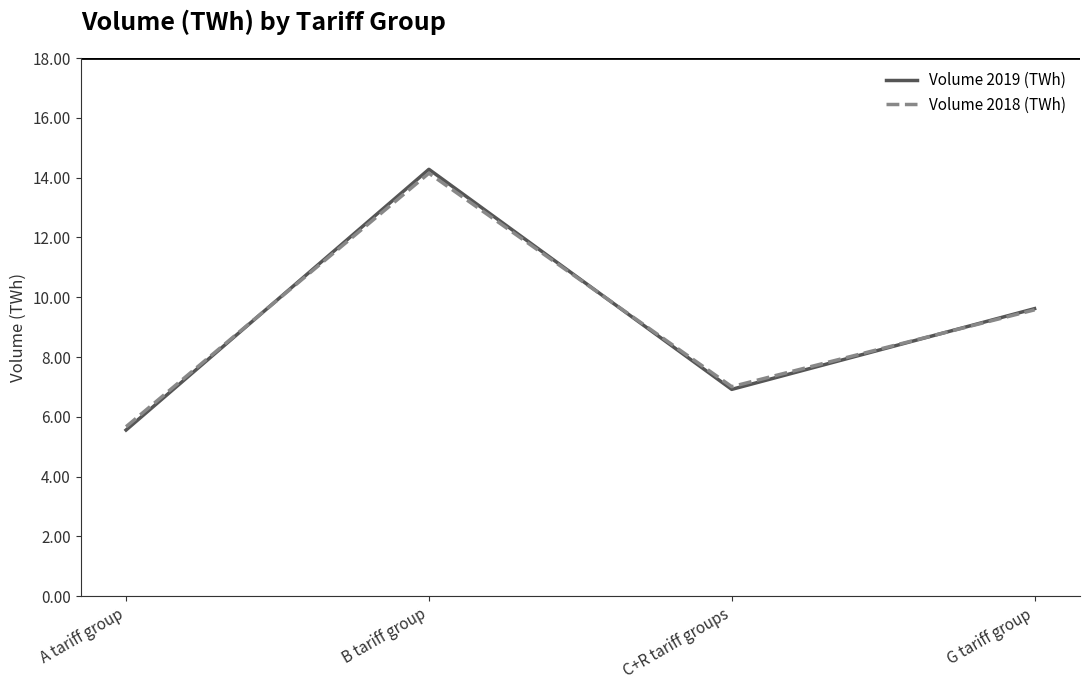

In Volume 2019 (TWh), how many points are lower than both neighbors (excluding endpoints)?

1